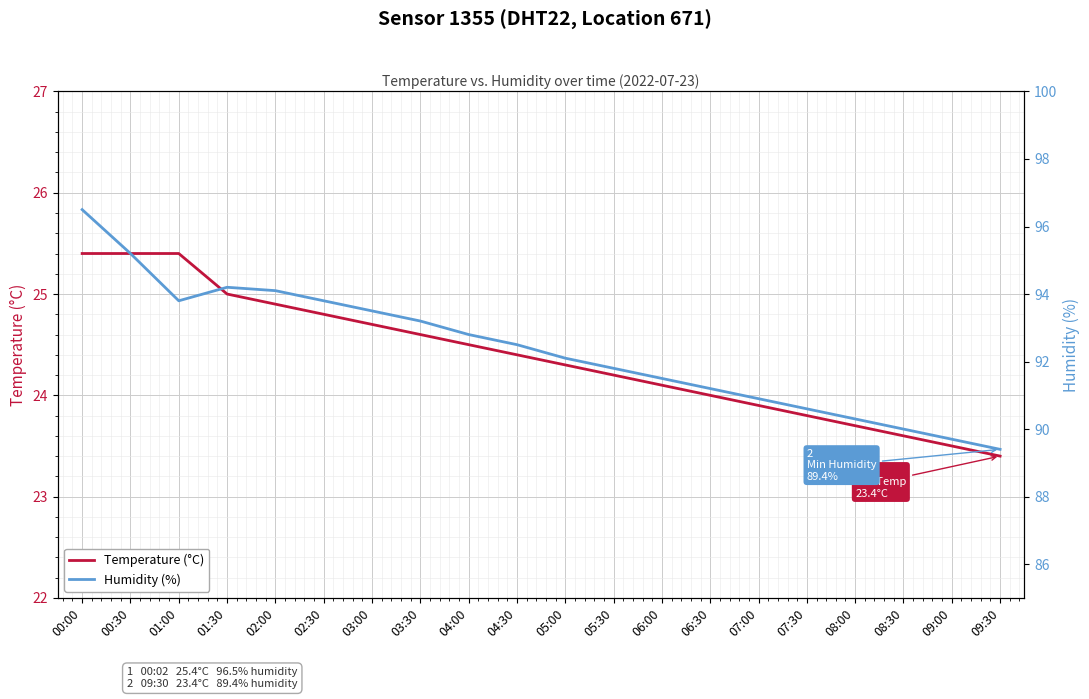

True or false: Humidity (%) has a value of 26.9 at 06:00.

False